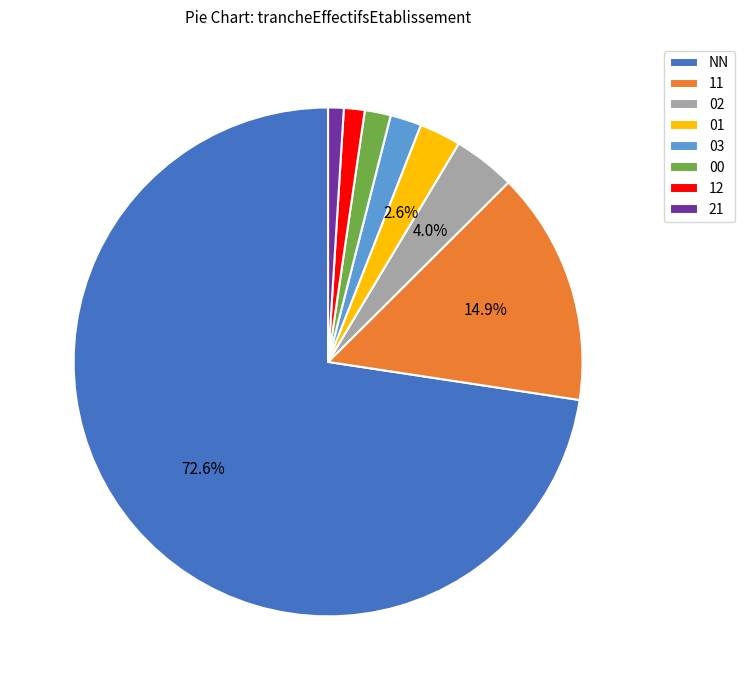

What percentage is the 21 slice, to the nearest percent?

1%